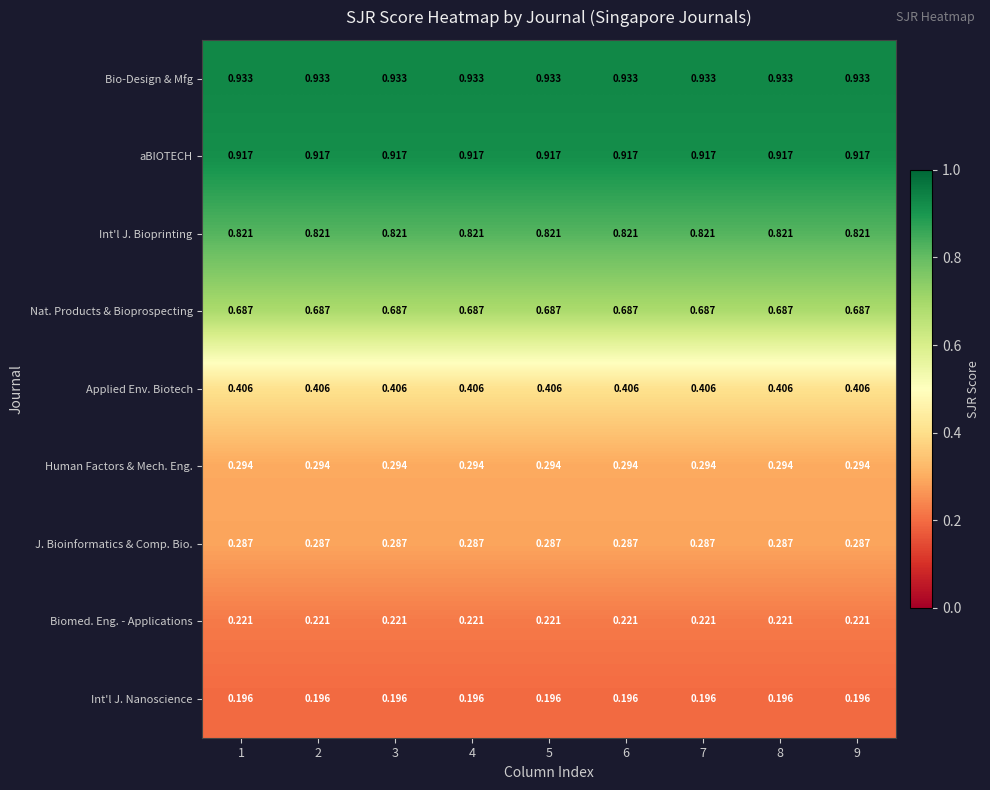

Which series has the largest total across all categories?

Bio-Design & Mfg